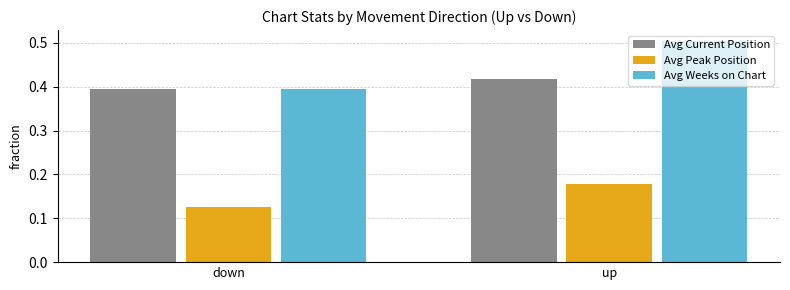

What is the sum of all Avg Peak Position values?

0.3